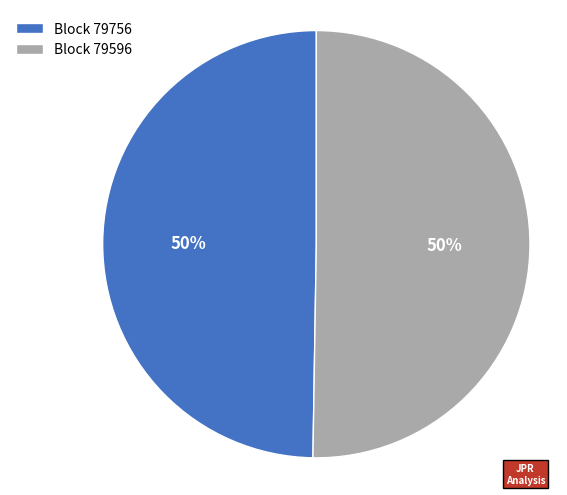

What is the smallest slice in the pie chart?

79756